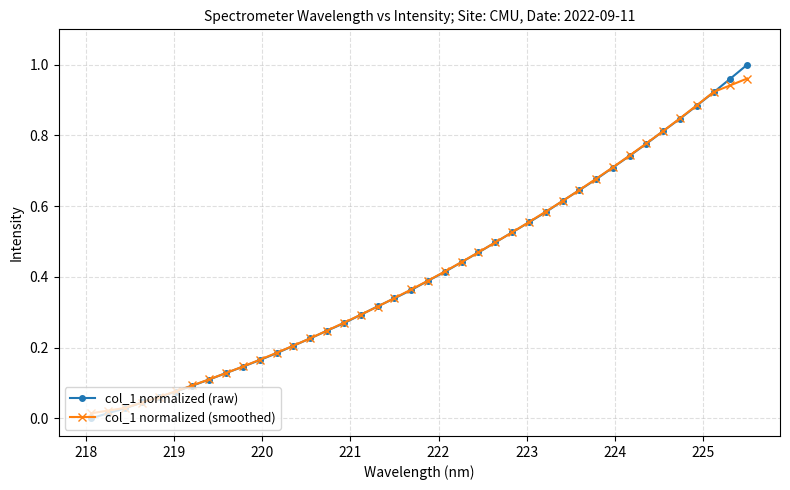

Which series has the largest range (max minus min)?

col_1 normalized (raw)